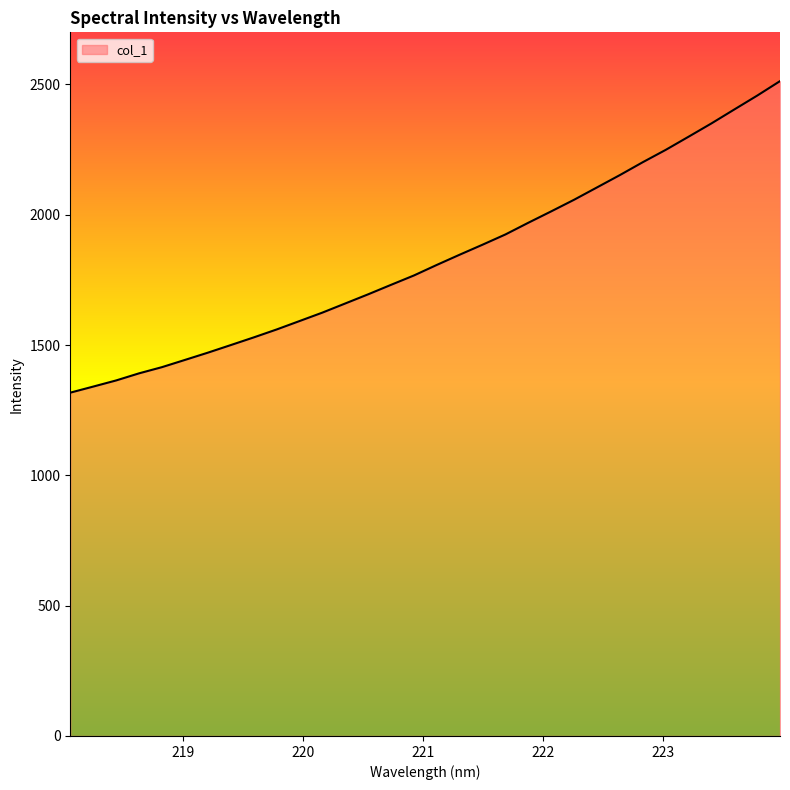

What is the difference between the maximum and minimum values?

1195.4